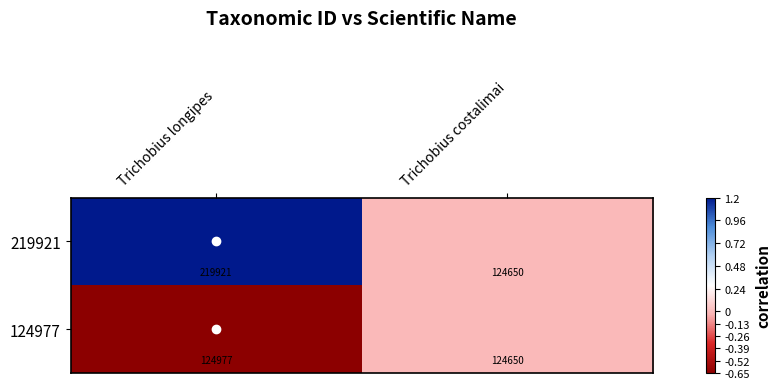

Is it true that 124977 equals 207672 at Trichobius longipes?

False